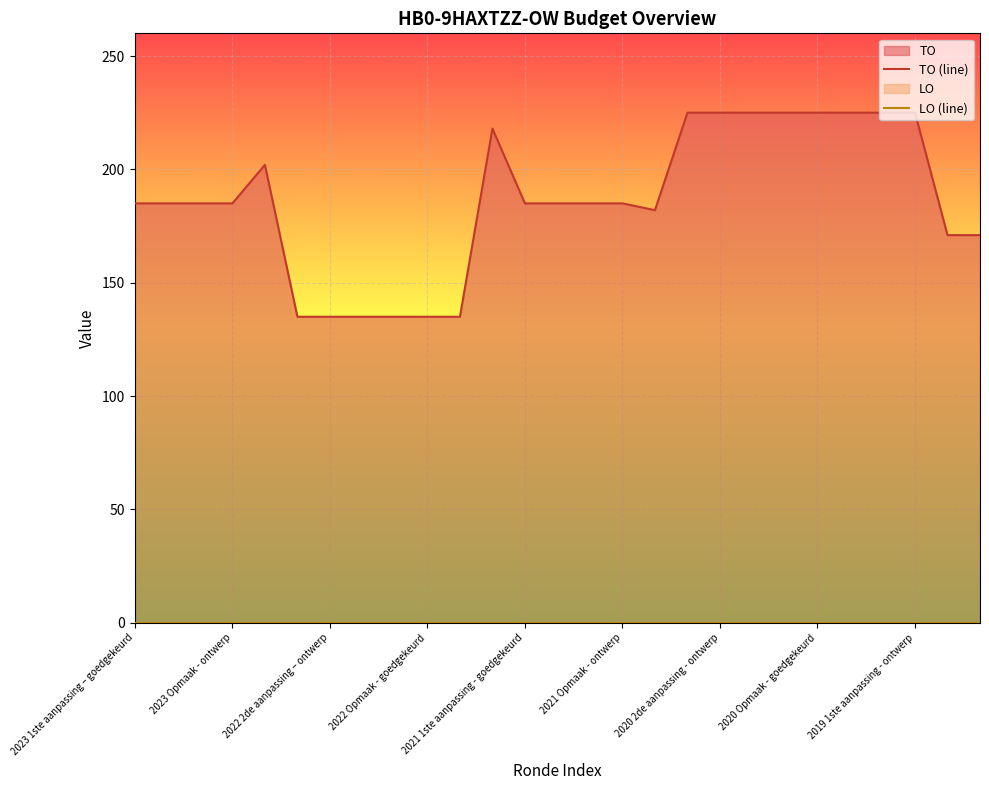

What is the value of the TO (line) point at the 12th from the left?

218